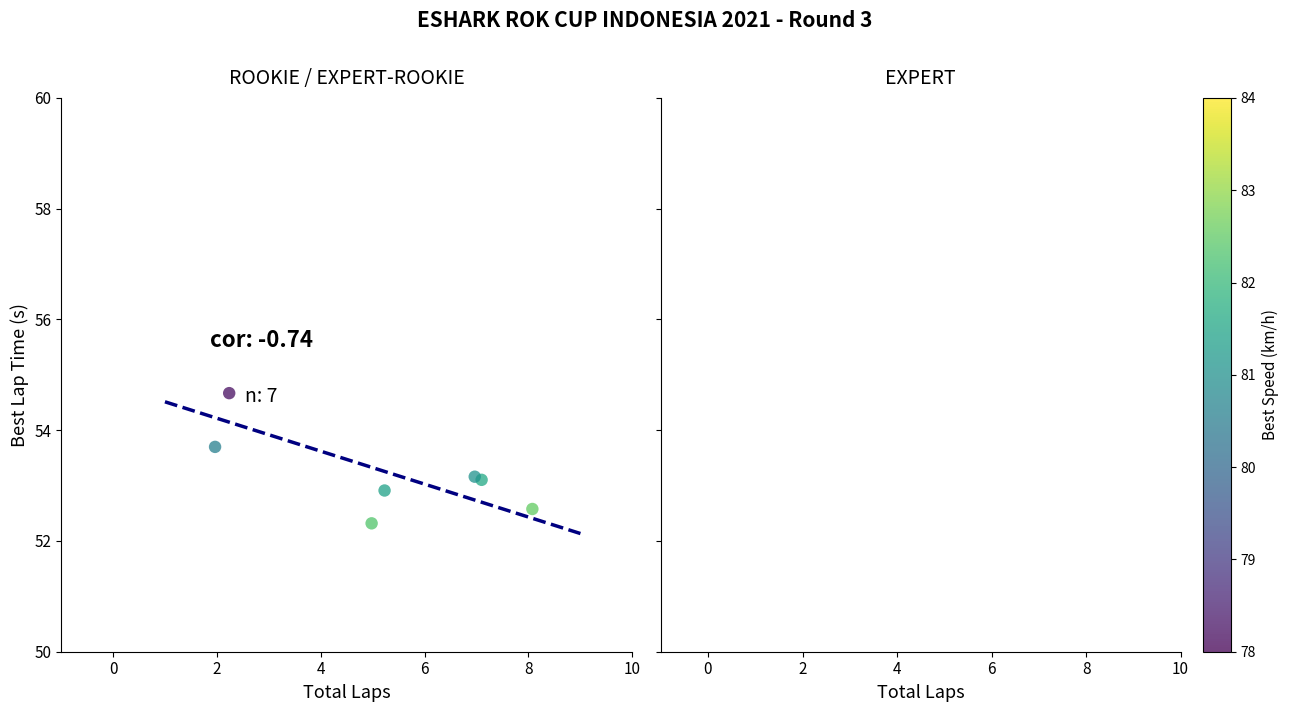

What is the average Y value?

53.2